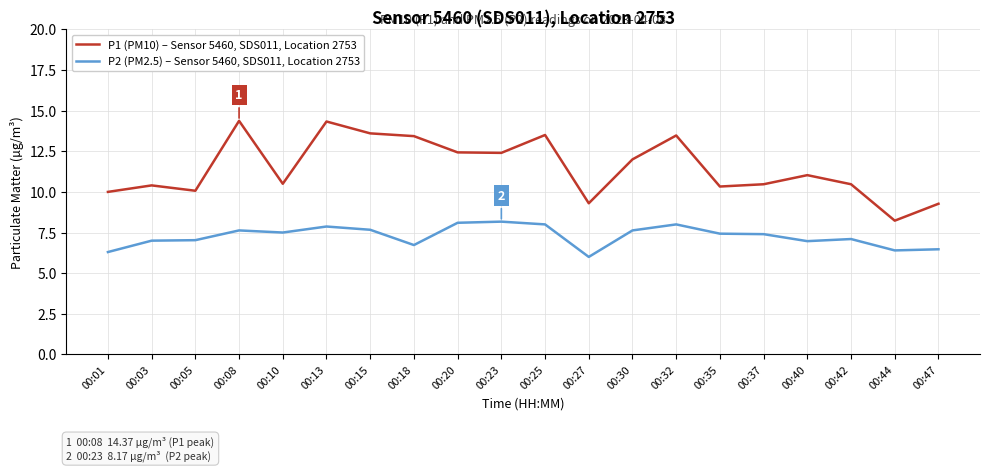

List the series in order of their overall mean, highest first.

P1 (PM10) – Sensor 5460, SDS011, Location 2753, P2 (PM2.5) – Sensor 5460, SDS011, Location 2753